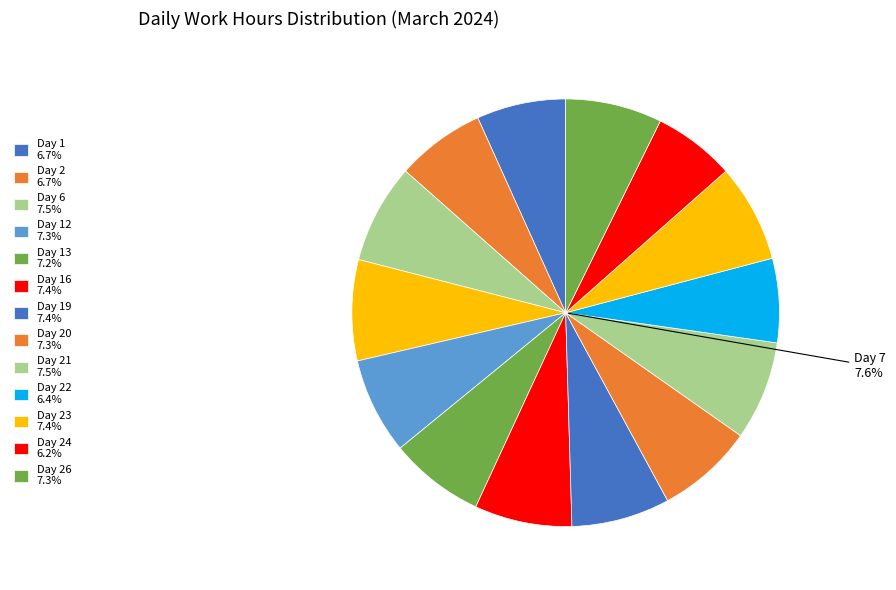

Is there a majority slice in this chart?

No